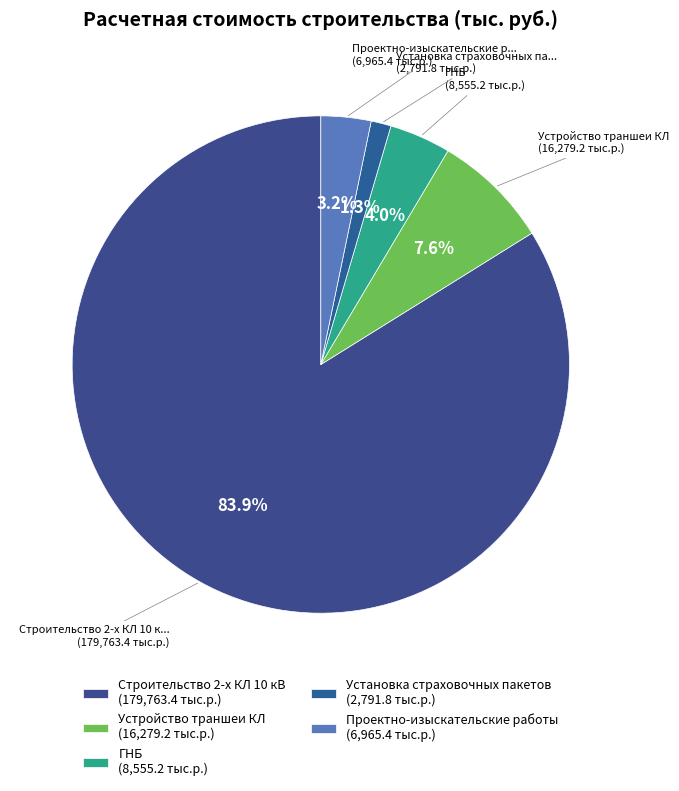

To the nearest percent, what percentage of the pie is Строительство 2-х КЛ 10 кВ?

84%